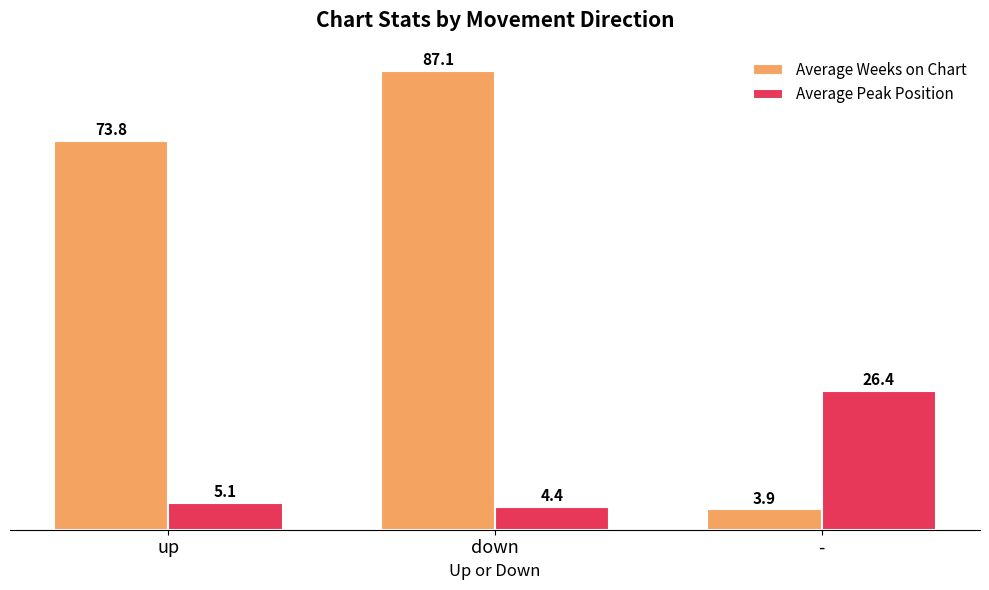

What is the approximate value of Average Weeks on Chart at up?

73.8